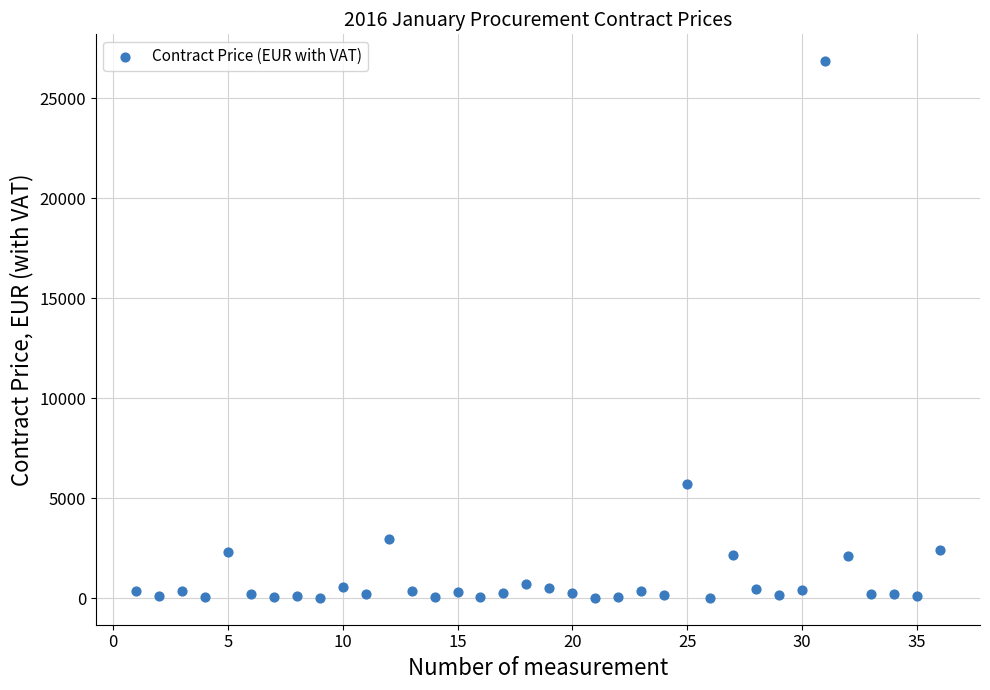

What is the range of X values (max minus min)?

35.0